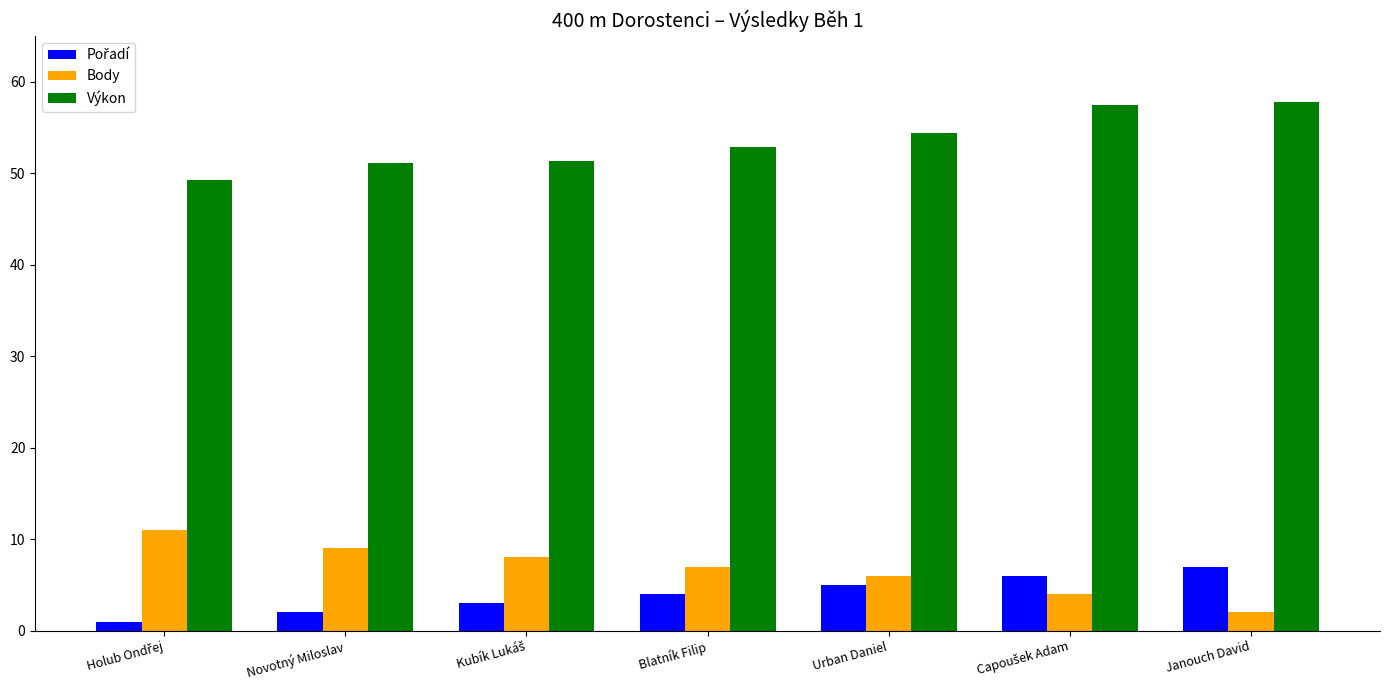

What is the highest value of the Výkon series?

57.7